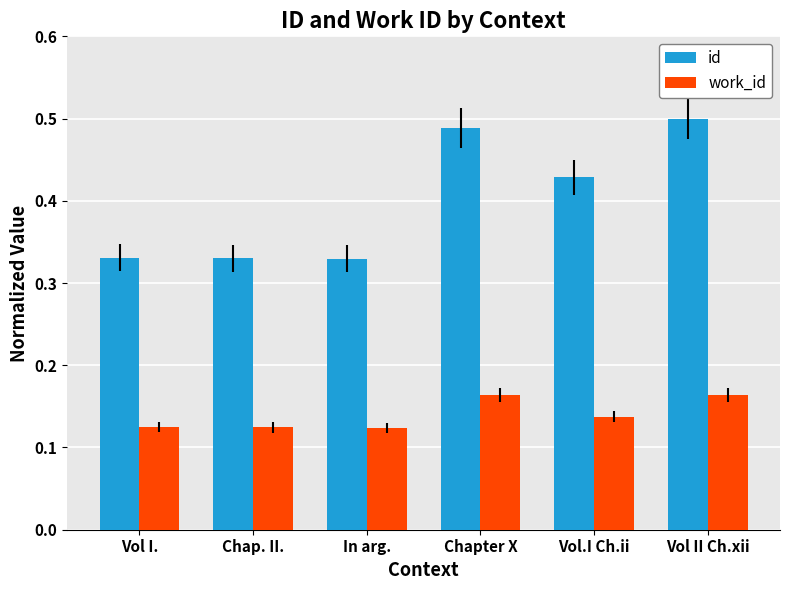

True or false: work_id has a value of 0.1 at Chapter X.

False